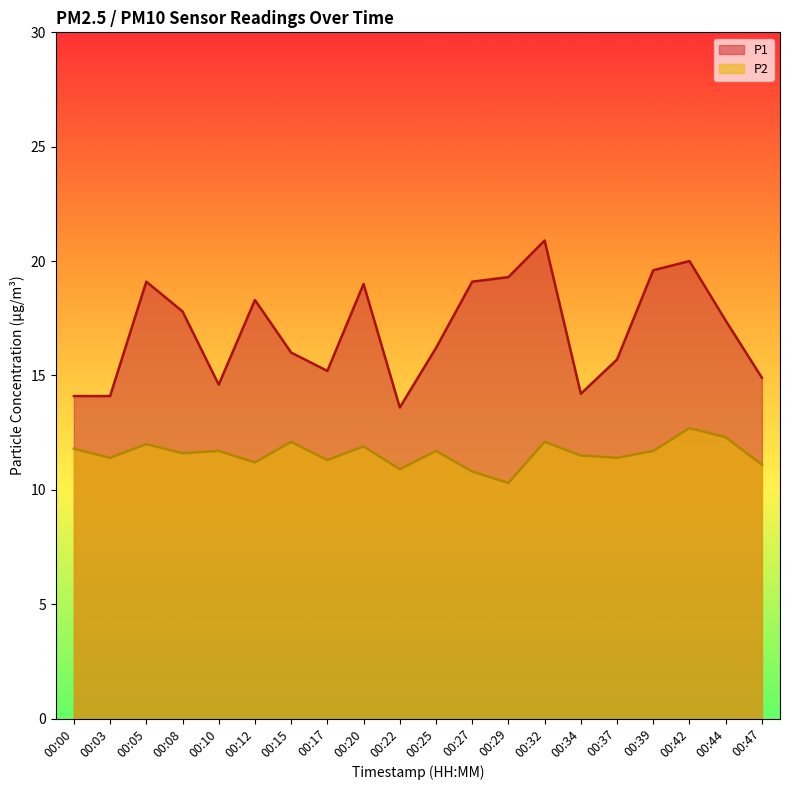

Rank the series by their maximum value, from highest to lowest.

P1, P2